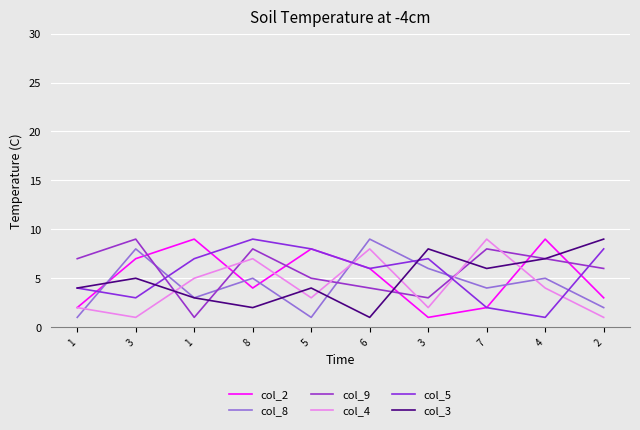

At how many categories does at least one series exceed 7?

9